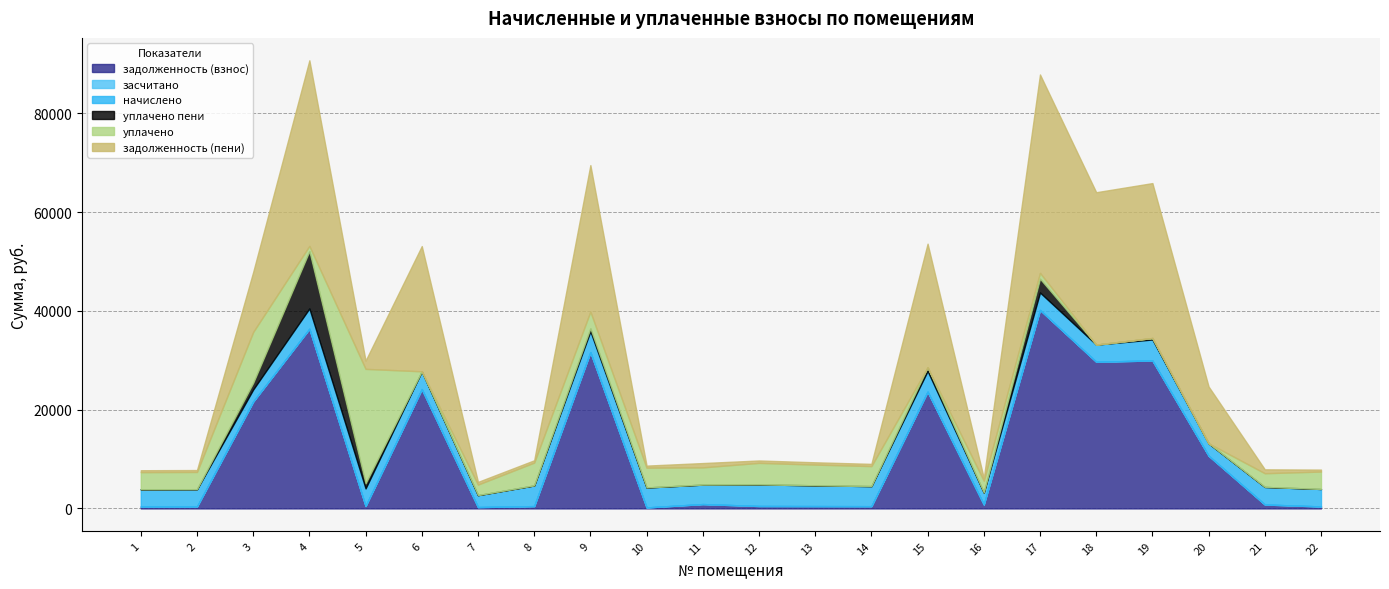

Reading left to right, transcribe all the data shown in this chart.

задолженность (взнос): 387.3	389.3	21637.9	36377.7	487.4	24160.5	268.9	465.8	31650.9	195.4	876.4	486.3	467.9	451.9	23646.3	801.9	40187.9	29700.3	29959.6	10668.4	791.3	393.8
засчитано: 0.0	0.0	0.0	0.0	0.0	0.0	0.0	0.0	0.0	0.0	0.0	0.0	0.0	0.0	0.0	0.0	0.0	0.0	0.0	0.0	0.0	0.0
начислено: 3485.9	3503.3	2444.2	4114.7	3564.4	3601.3	2420.2	4192.2	4229.2	4046.3	3943.8	4376.9	4210.7	4067.6	4192.2	2419.3	3533.8	3472.0	4247.6	2511.6	3560.7	3544.0
уплачено пени: 0.0	0.0	1342.0	11606.0	1022.2	0.0	0.0	0.0	582.4	0.0	0.0	0.0	0.0	0.0	728.7	0.0	2789.5	0.0	298.1	0.0	0.0	0.0
уплачено: 3471.2	3487.7	10298.9	1059.3	23181.2	0.0	2141.1	4622.6	3404.4	4011.0	3488.9	4358.4	4192.9	4050.4	2.6	2398.8	1185.4	0.0	0.0	0.0	2769.4	3529.1
задолженность (пени): 387.3	389.3	12153.8	37589.9	1675.5	25360.9	537.8	465.8	29656.2	414.4	876.4	486.3	467.9	451.9	25043.7	537.6	40180.4	30857.7	31375.4	11505.6	791.3	393.8